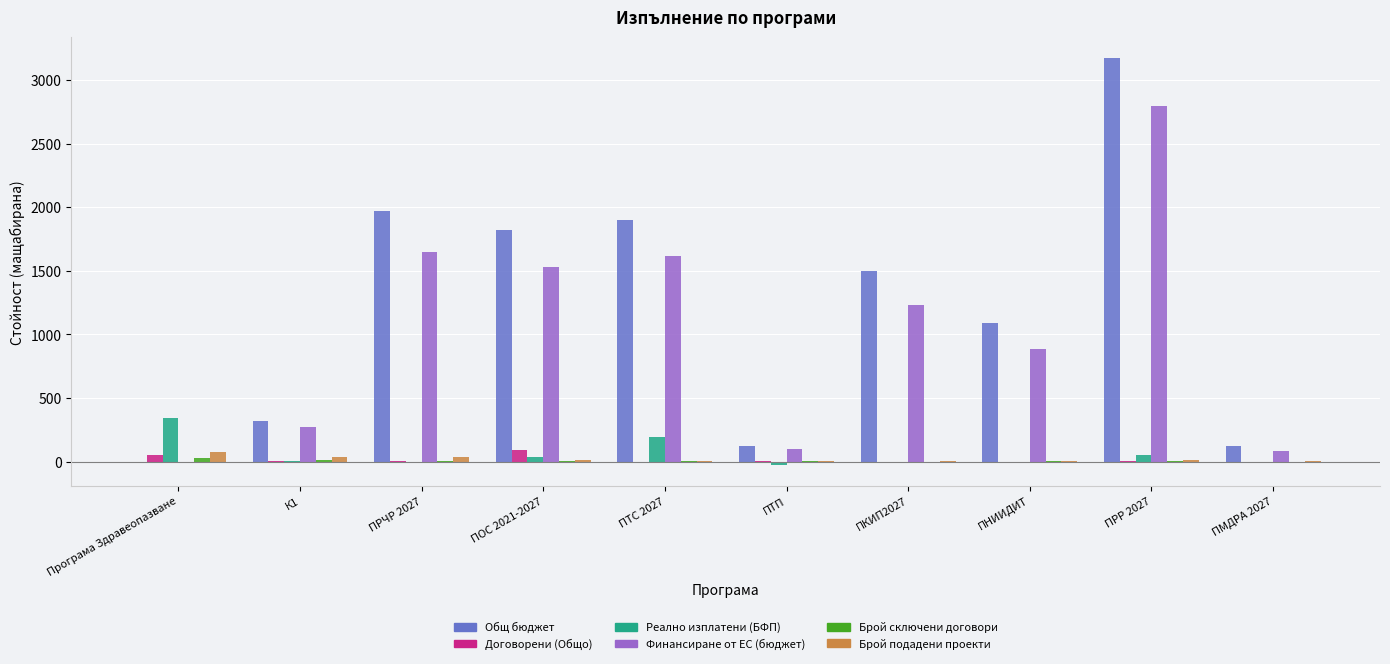

The Общ бюджет series shows 121.5 at ПТП. True or false?

True